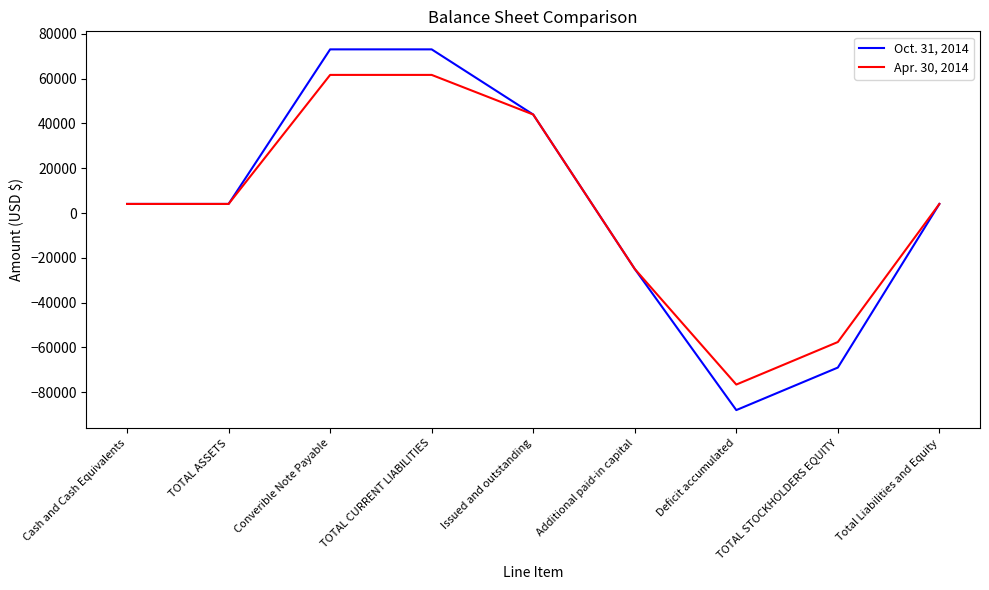

What is the sum of the Oct. 31, 2014 values at Deficit accumulated and Issued and outstanding?

-44066